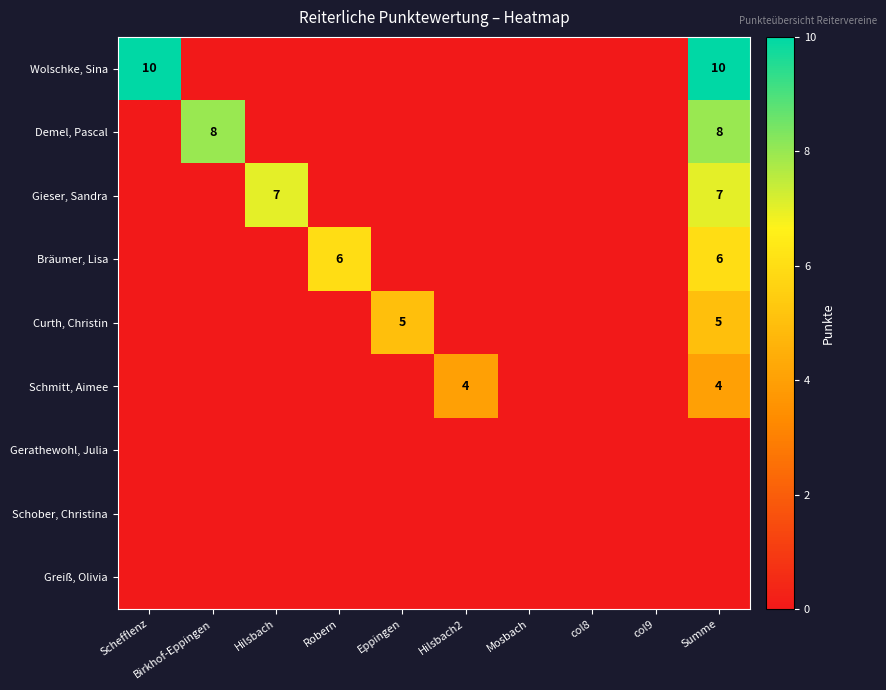

What is the difference between the maximum and minimum values in the Curth, Christin series?

5